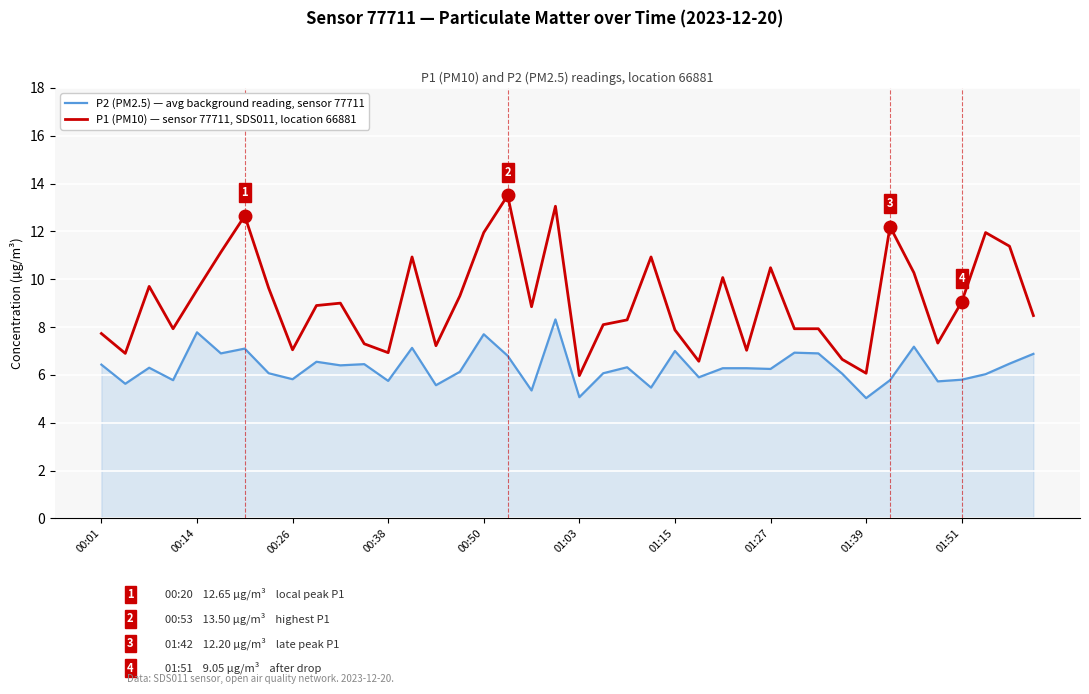

How many lines are shown in the chart?

2